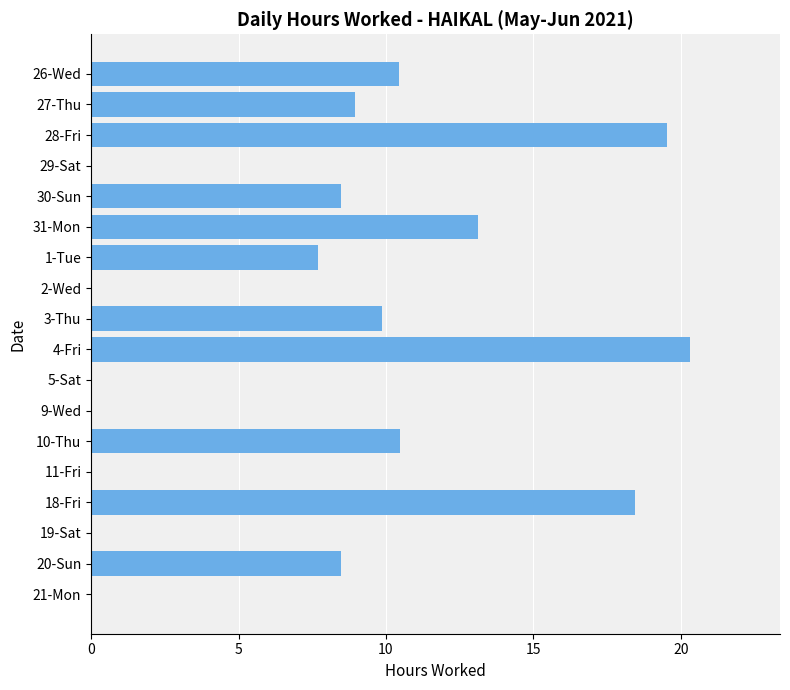

Is it true that the value at 1-Tue is 7.7?

True